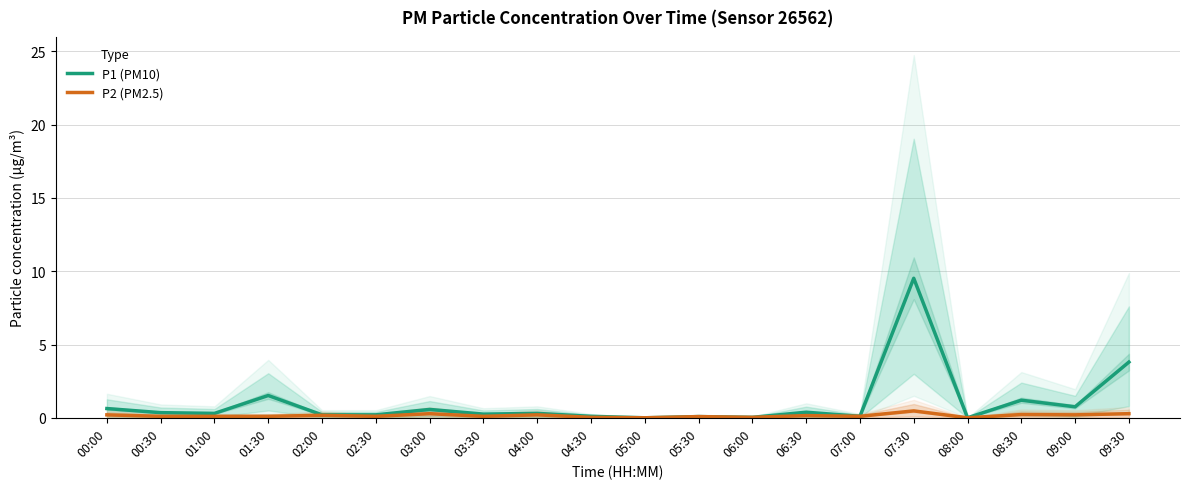

The value of P1 (PM10) at 02:00 is 0.1. True or false?

False